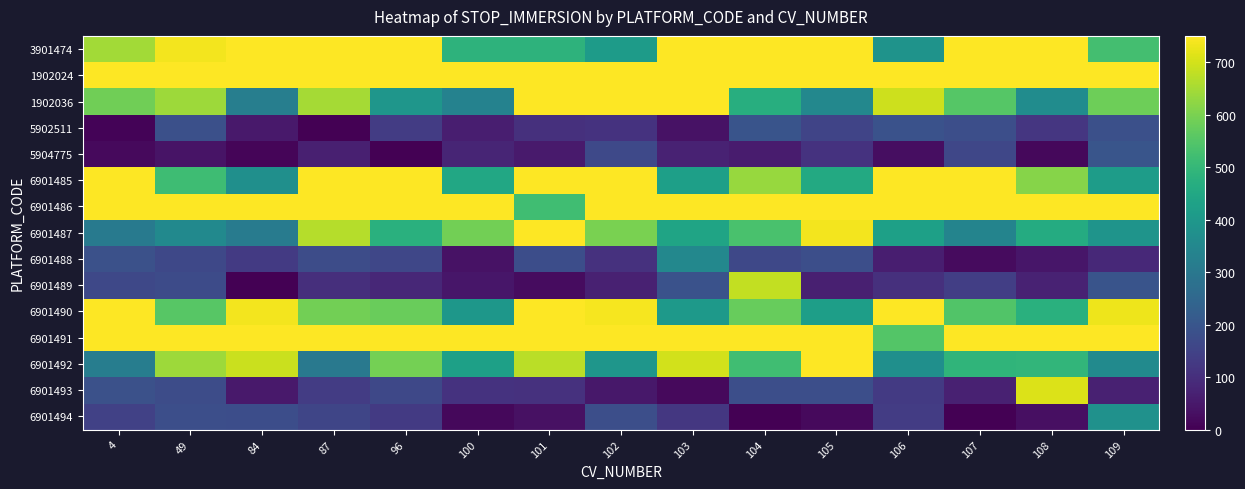

At which category does the chart reach its peak across all series?

84